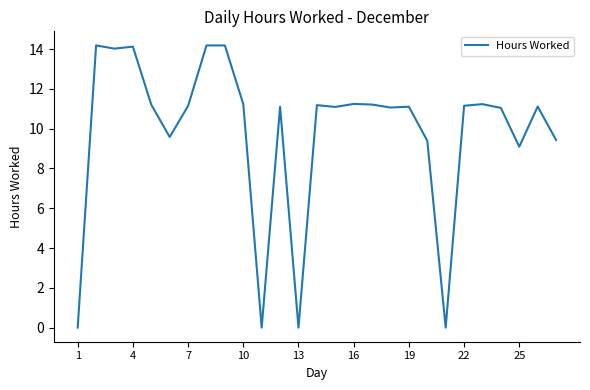

What is the maximum value shown in the chart?

14.2